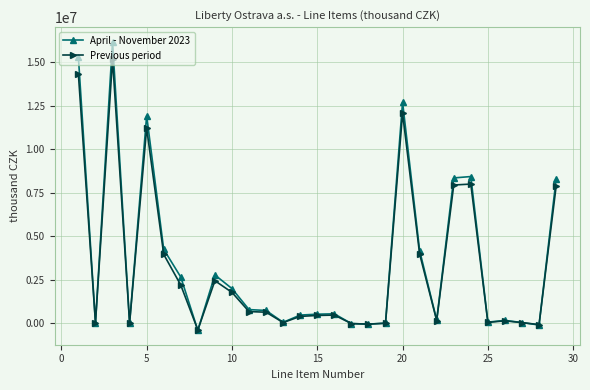

What is the lowest value of the Previous period series?

-388408